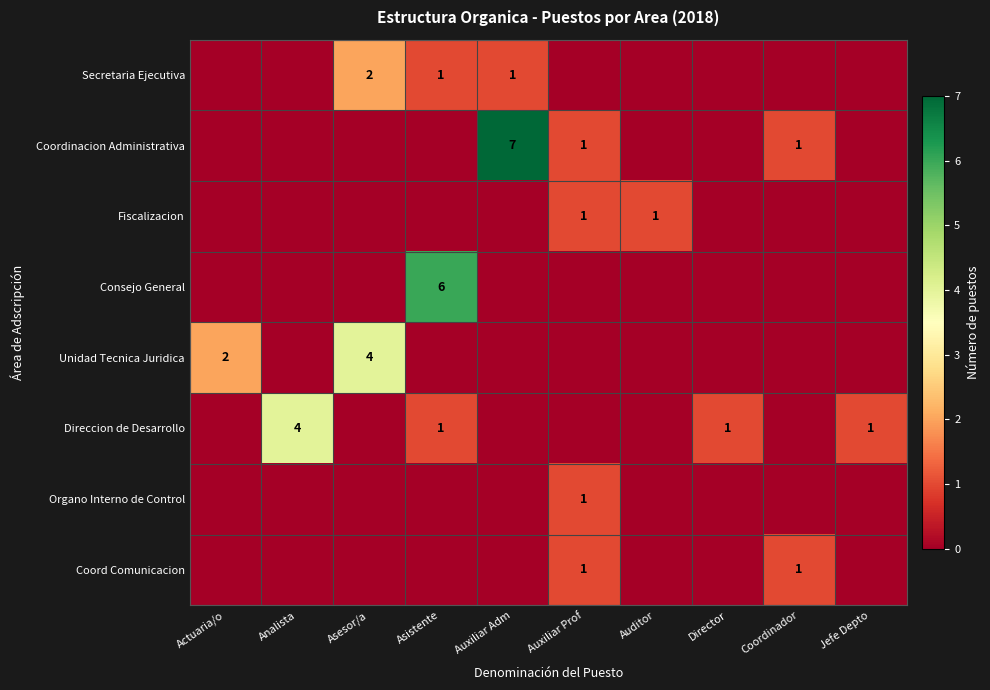

The Direccion de Desarrollo series shows 0 at Asistente. True or false?

False